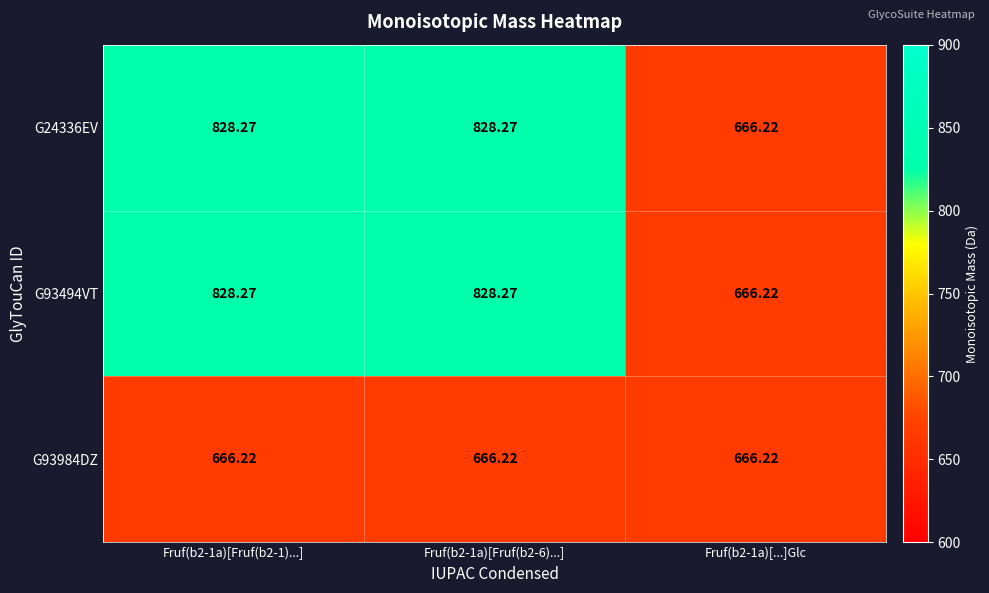

Which has a higher value, Fruf(b2-1a)[Fruf(b2-6)...] or Fruf(b2-1a)[Fruf(b2-1)...]?

Fruf(b2-1a)[Fruf(b2-6)...]